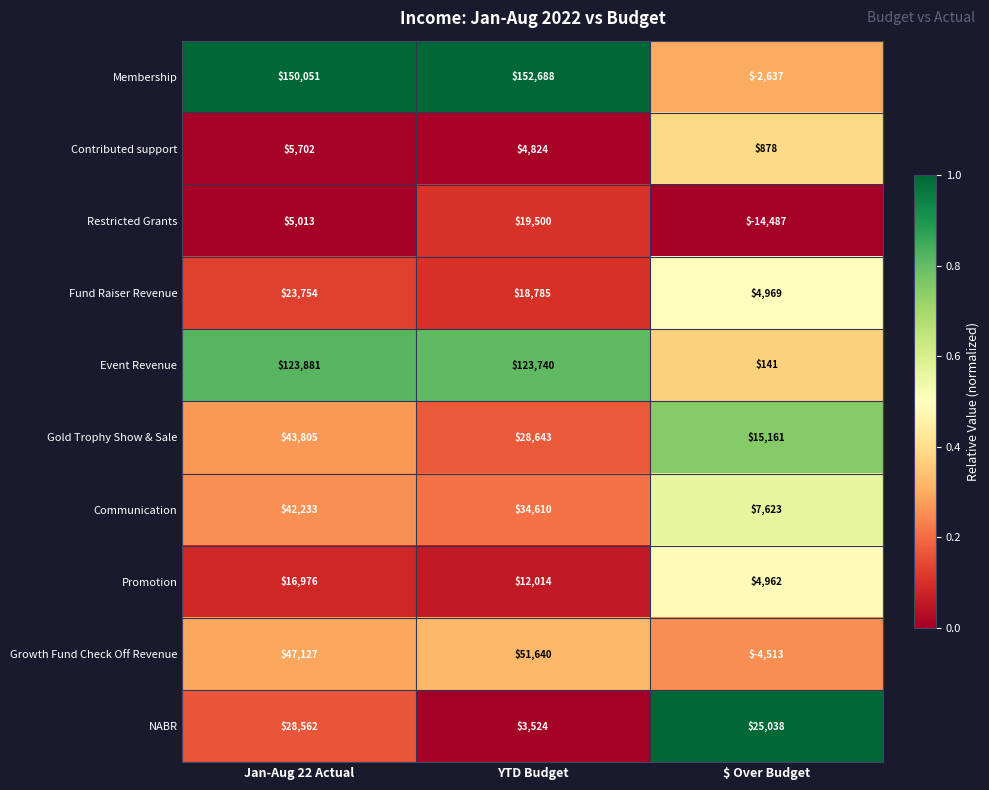

Which label corresponds to the smallest value in the chart?

$ Over Budget